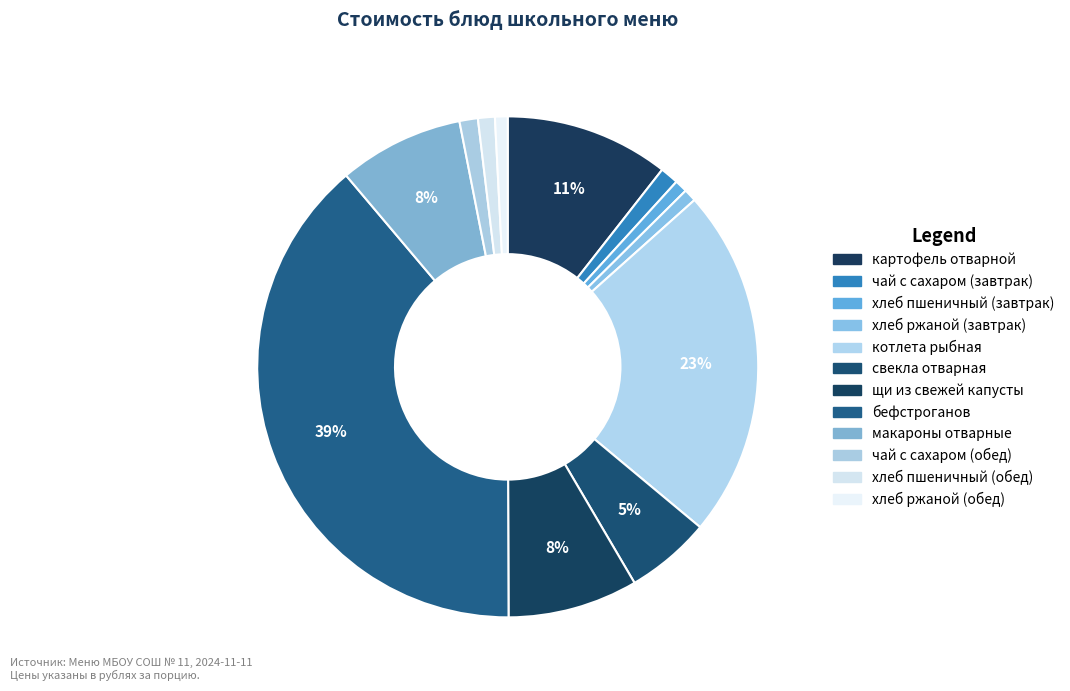

Which slice is the smallest?

хлеб пшеничный (завтрак)